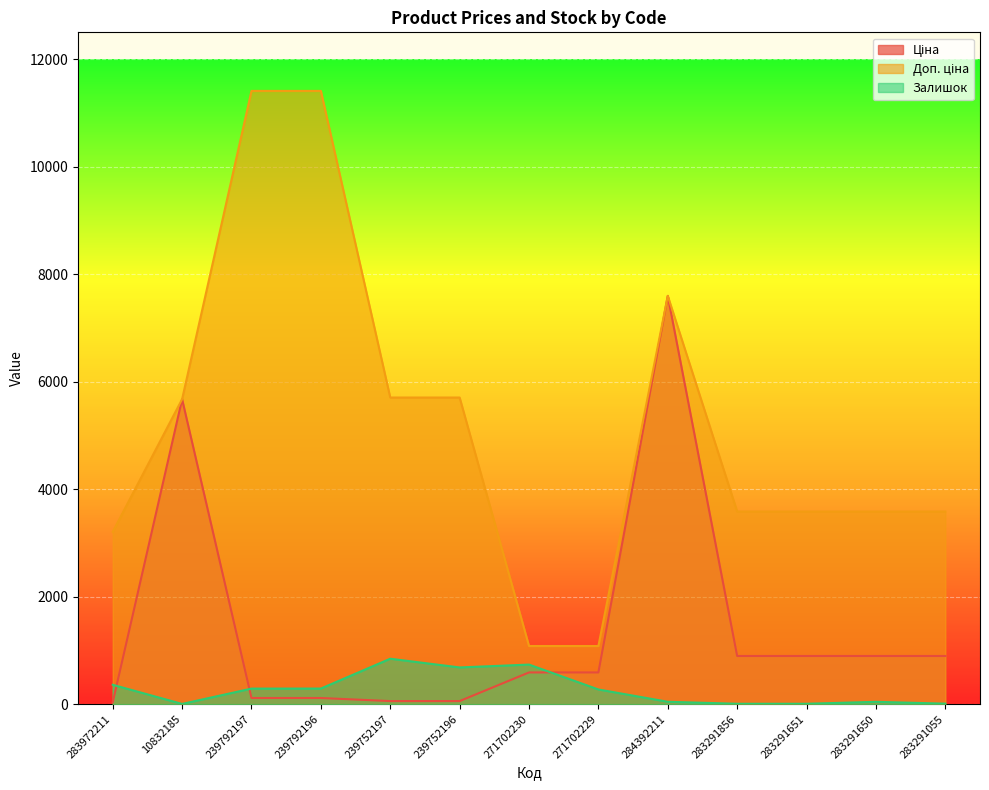

True or false: Ціна and Доп. ціна cross at least once.

False